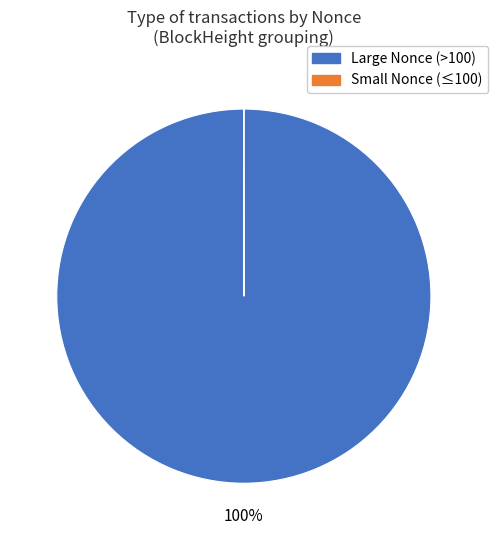

Is there any slice that represents more than half of the pie?

Yes